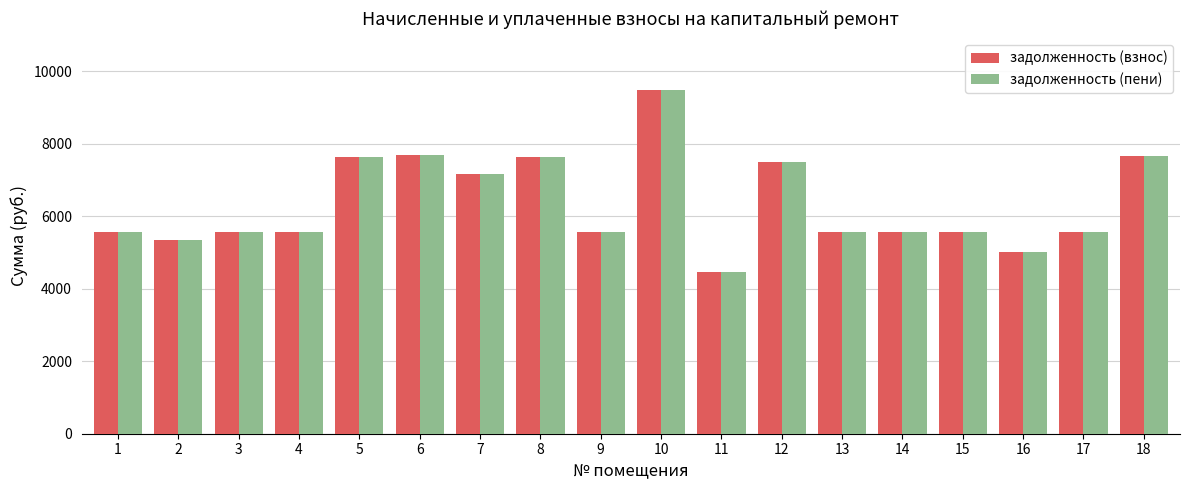

Does the chart contain any negative values?

No